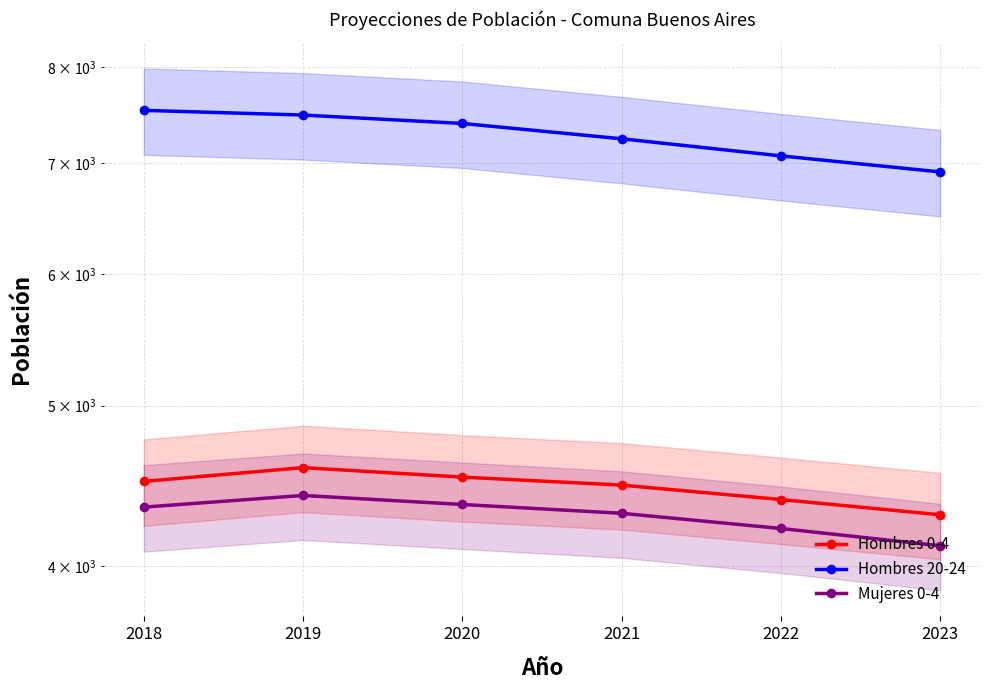

Which series has the widest spread of values?

Hombres 20-24